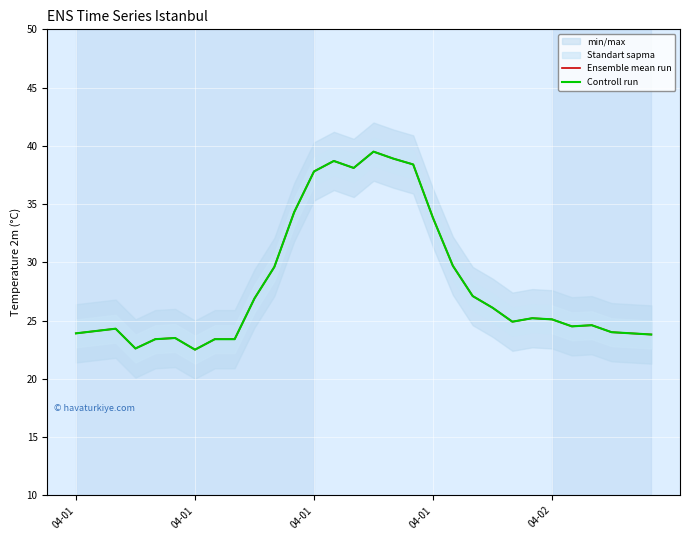

How many interior local valleys does the Ensemble mean run series have?

5